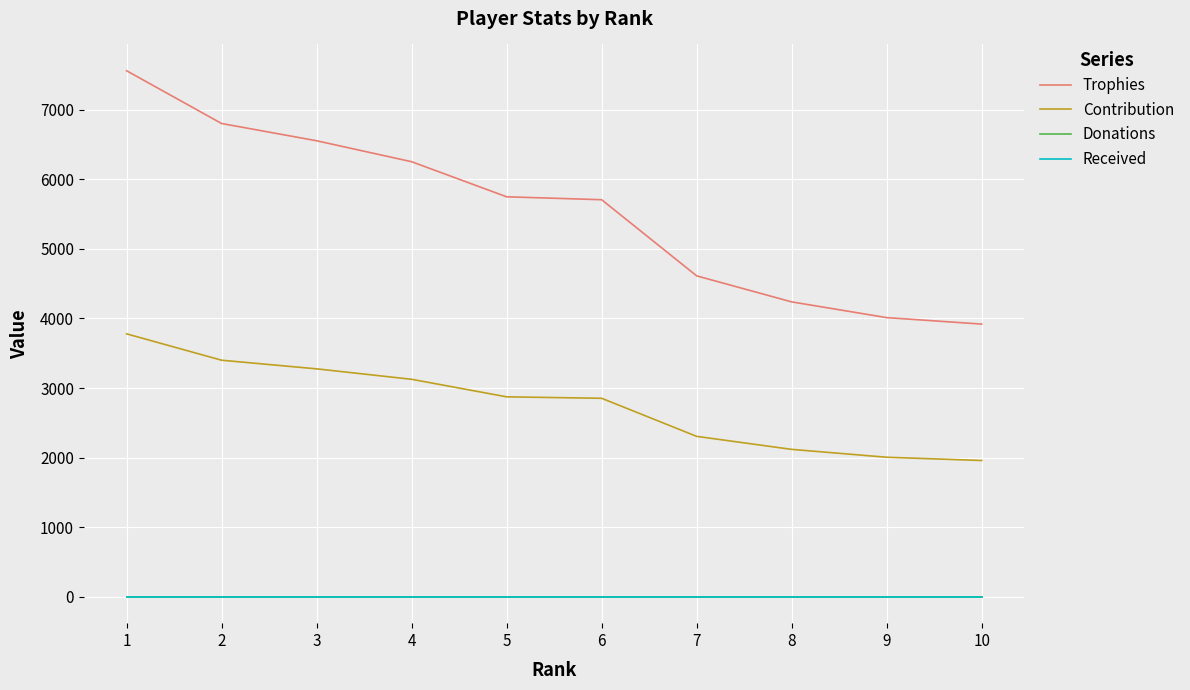

Is this an area chart (filled region under the line)?

No